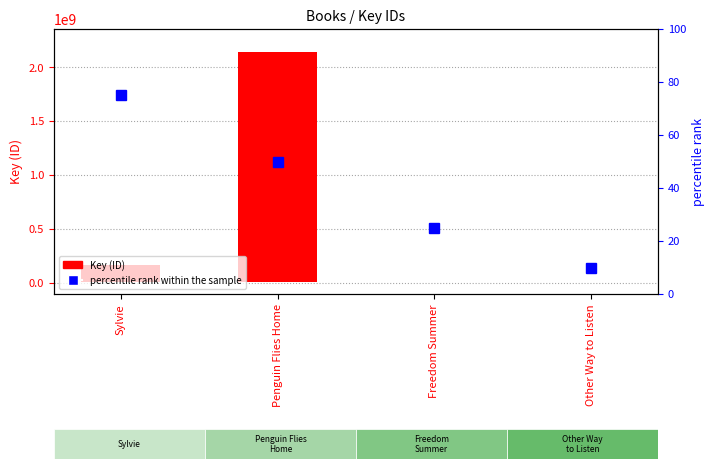

What is the approximate value of percentile rank within the sample at Penguin Flies Home, to the nearest 5?

50